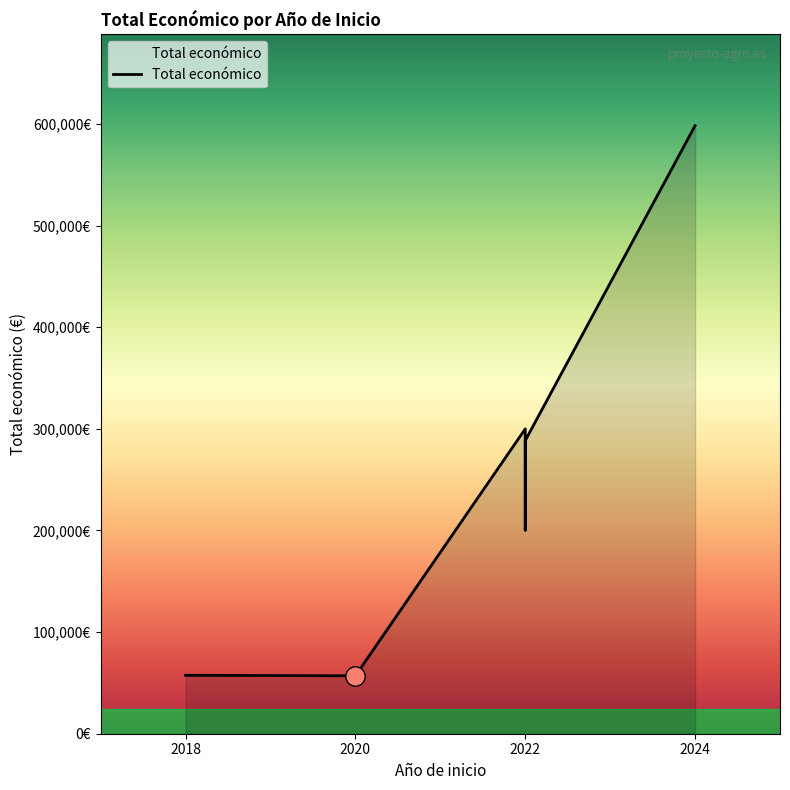

What is the average value?

250234